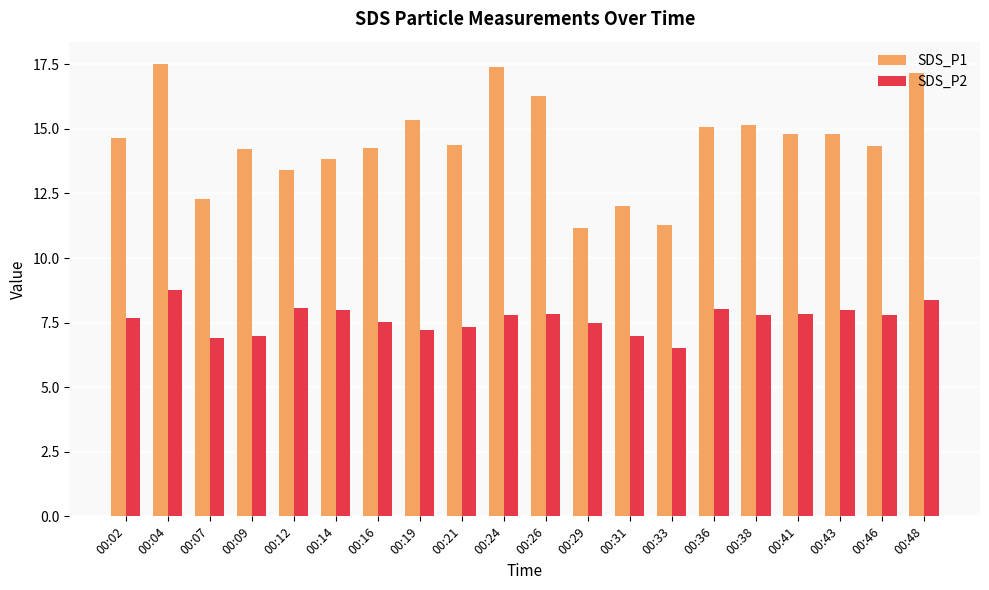

What is the total value across all series at 00:12?

21.5